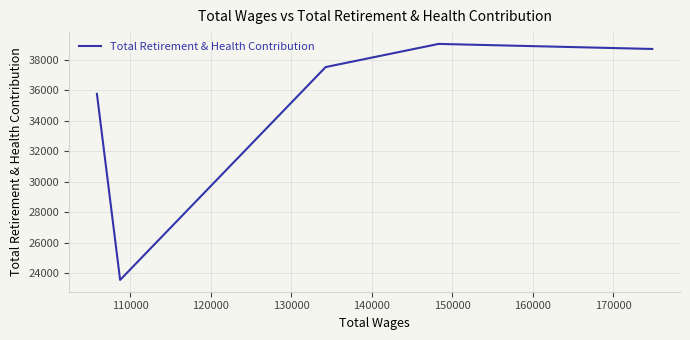

What is the greatest value displayed?

39059